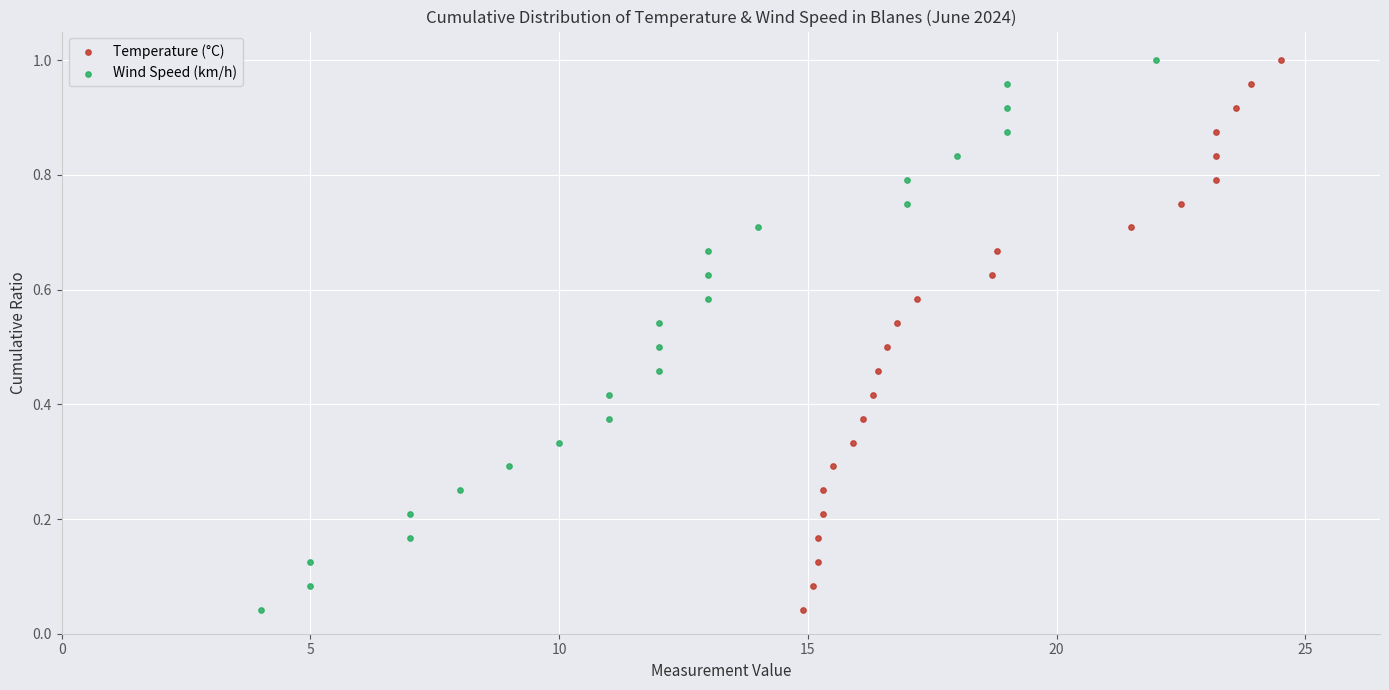

What are all the series names shown in the legend?

Temperature (°C), Wind Speed (km/h)